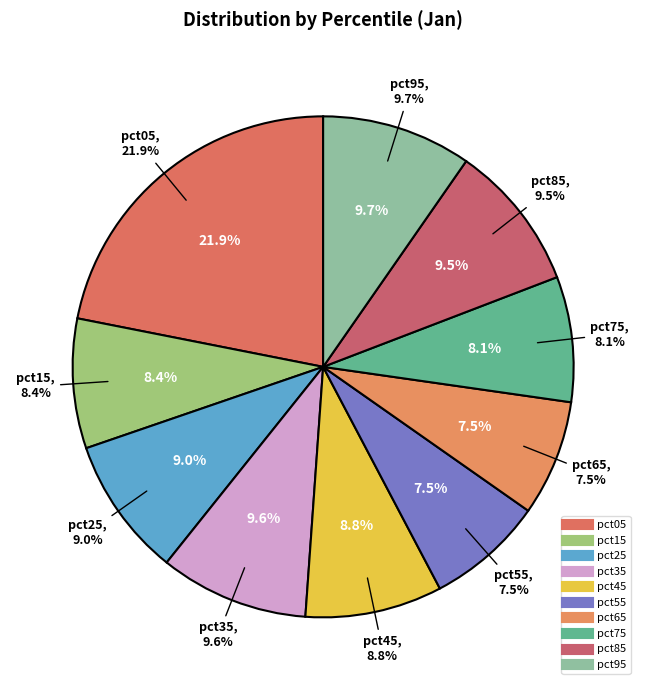

How many segments does this pie chart have?

10